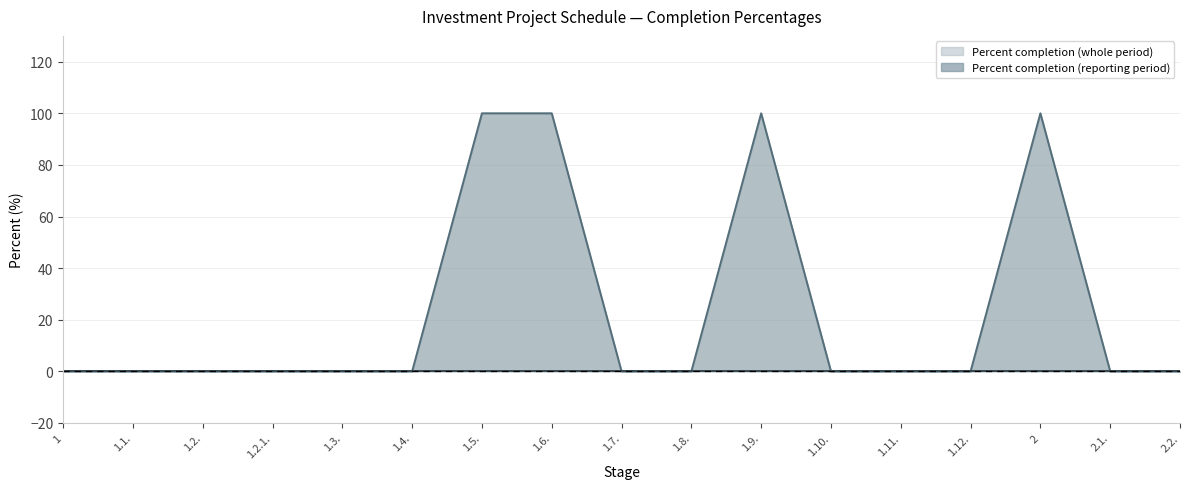

Between 1.3. and 1.10., which is larger?

1.3.